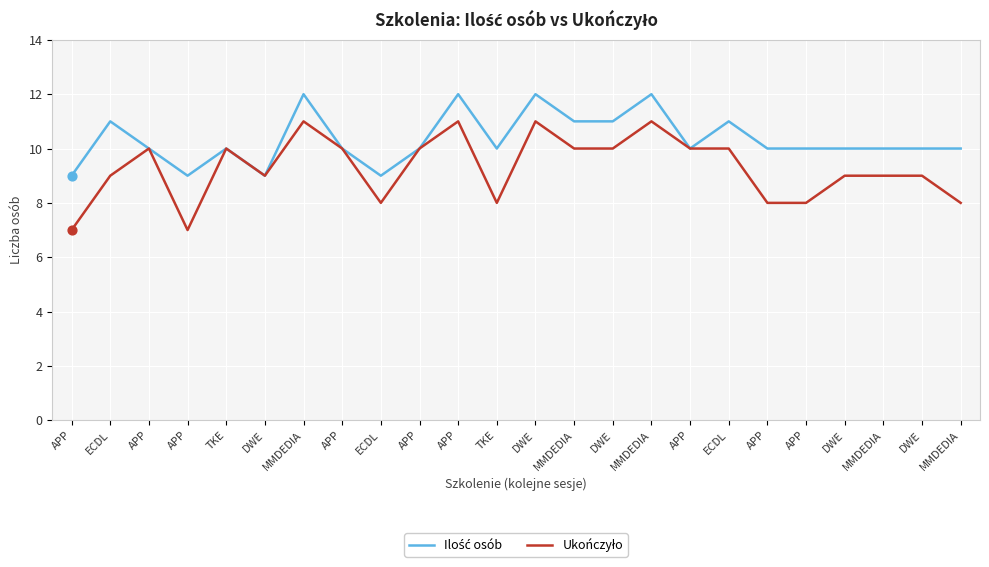

At how many categories does at least one series exceed 10?

8